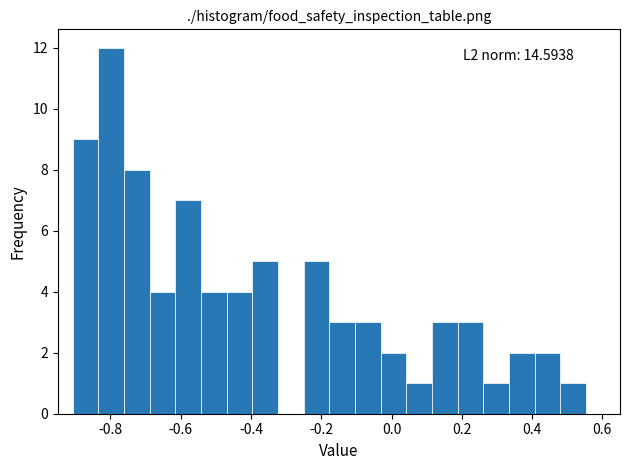

Around what value on the x-axis is the tallest bar? Give the approximate position of its centre, as read against the axis.

-0.80